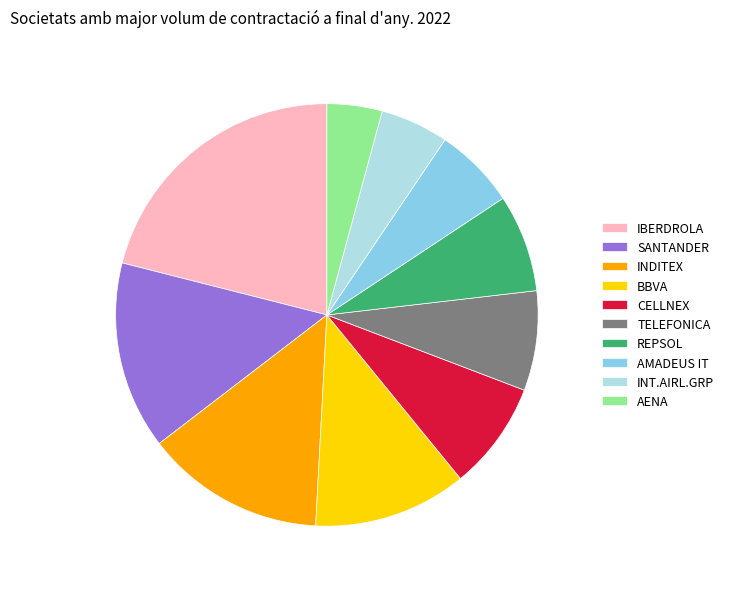

Approximately how many times larger is the value at AENA compared to SANTANDER?

0.3